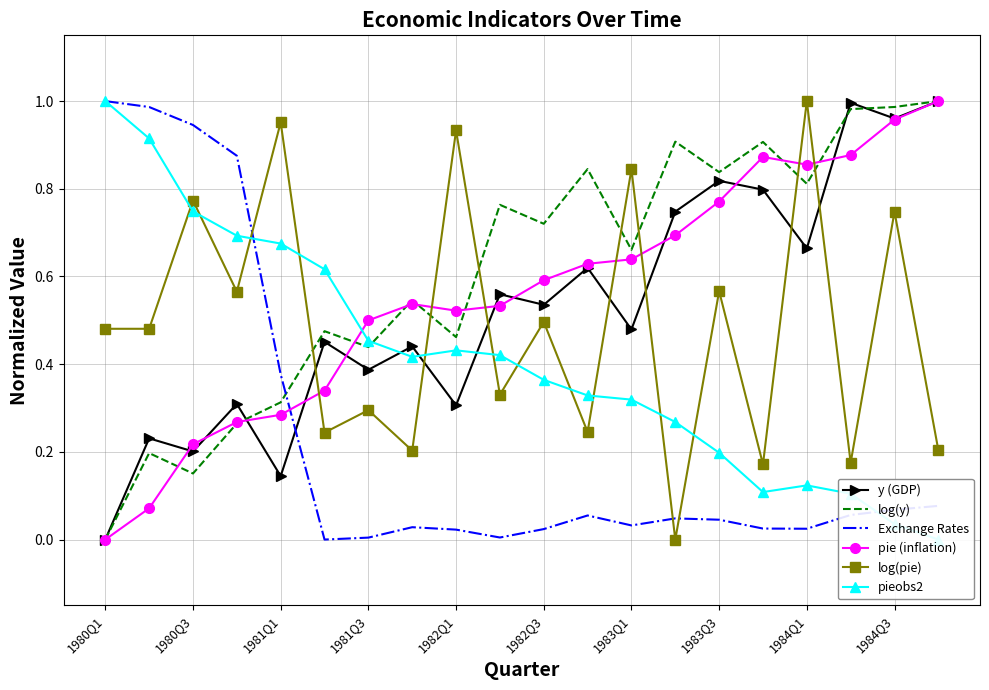

Reading left to right, what are all the values shown in this chart?

y (GDP): 0.0	0.2	0.2	0.3	0.1	0.5	0.4	0.4	0.3	0.6	0.5	0.6	0.5	0.7	0.8	0.8	0.7	1.0	1.0	1.0
log(y): 0.0	0.2	0.2	0.3	0.3	0.5	0.4	0.5	0.5	0.8	0.7	0.8	0.7	0.9	0.8	0.9	0.8	1.0	1.0	1.0
Exchange Rates: 1.0	1.0	0.9	0.9	0.4	0.0	0.0	0.0	0.0	0.0	0.0	0.1	0.0	0.0	0.0	0.0	0.0	0.1	0.1	0.1
pie (inflation): 0.0	0.1	0.2	0.3	0.3	0.3	0.5	0.5	0.5	0.5	0.6	0.6	0.6	0.7	0.8	0.9	0.9	0.9	1.0	1.0
log(pie): 0.5	0.5	0.8	0.6	1.0	0.2	0.3	0.2	0.9	0.3	0.5	0.2	0.8	0.0	0.6	0.2	1.0	0.2	0.7	0.2
pieobs2: 1.0	0.9	0.7	0.7	0.7	0.6	0.5	0.4	0.4	0.4	0.4	0.3	0.3	0.3	0.2	0.1	0.1	0.1	0.0	0.0